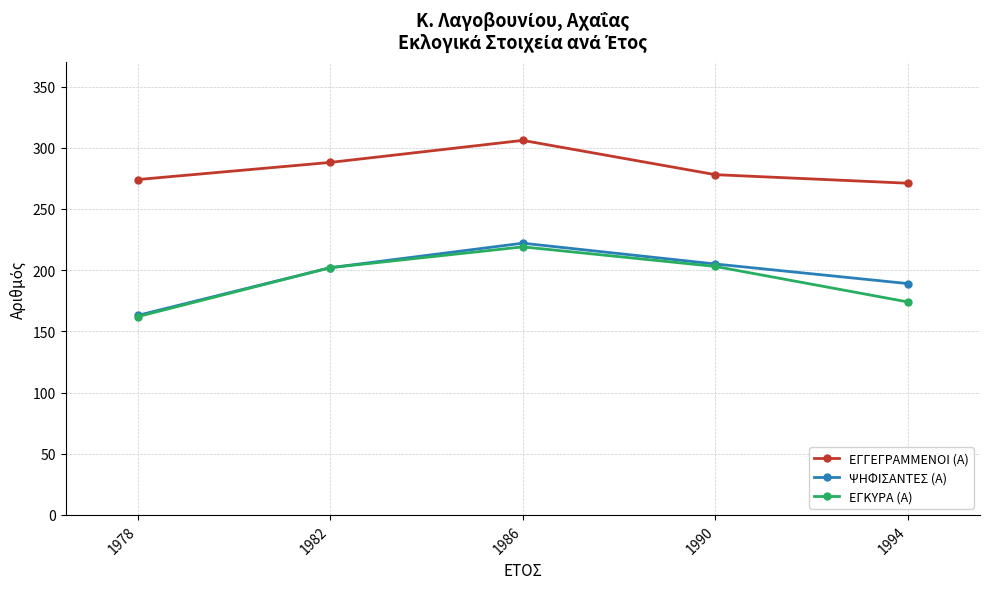

What is the total value across all series at 1986?

747